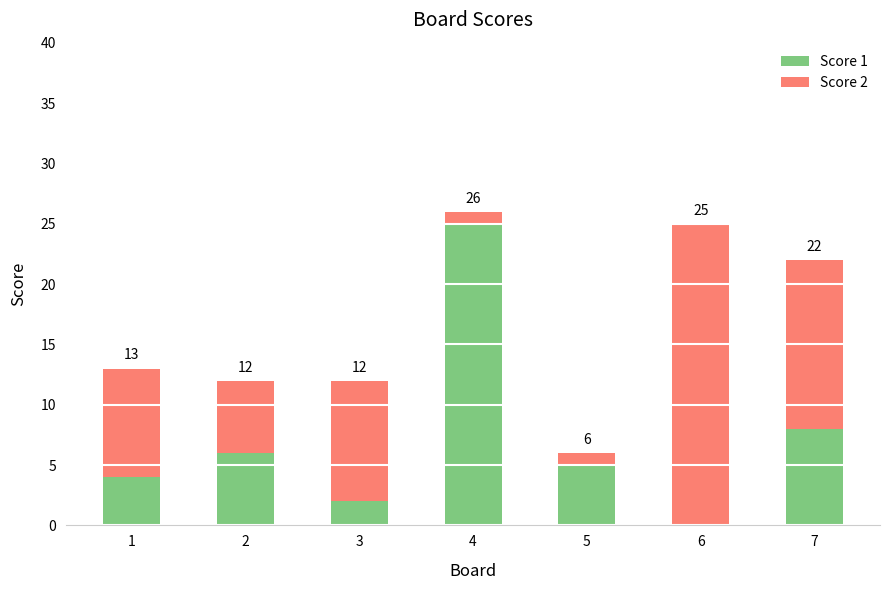

What are all the series names shown in the legend?

Score 1, Score 2